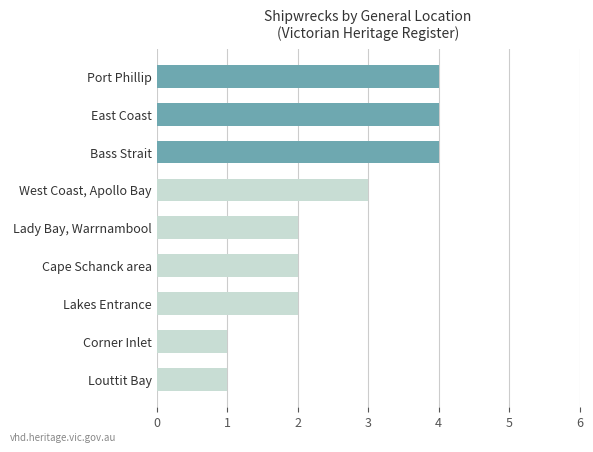

Read the value at West Coast, Apollo Bay.

3